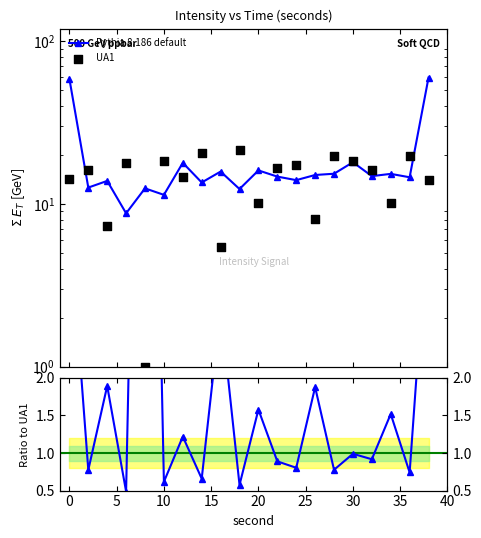

At how many categories does at least one series exceed 22?

2